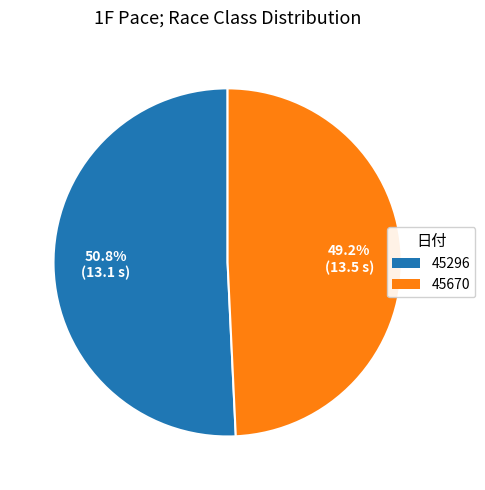

How many slices are in this pie chart?

2